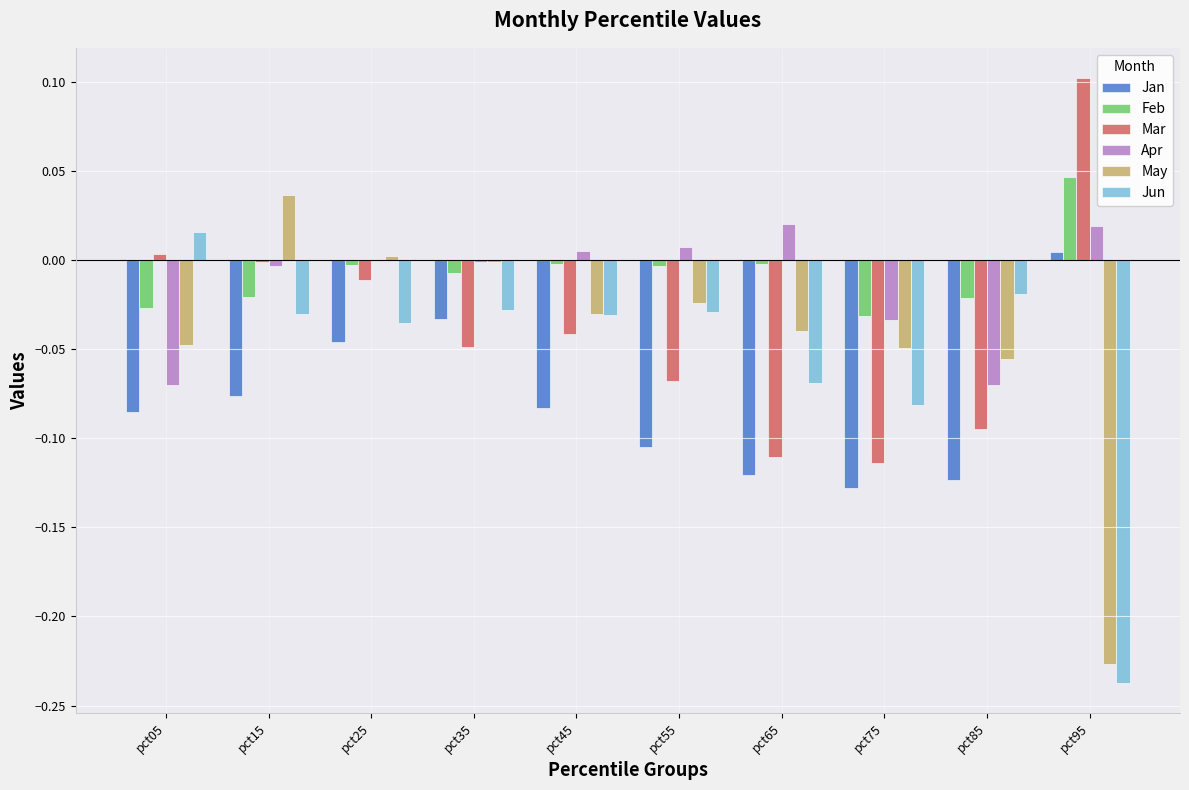

Is it true that Feb equals 0.0 at pct95?

True